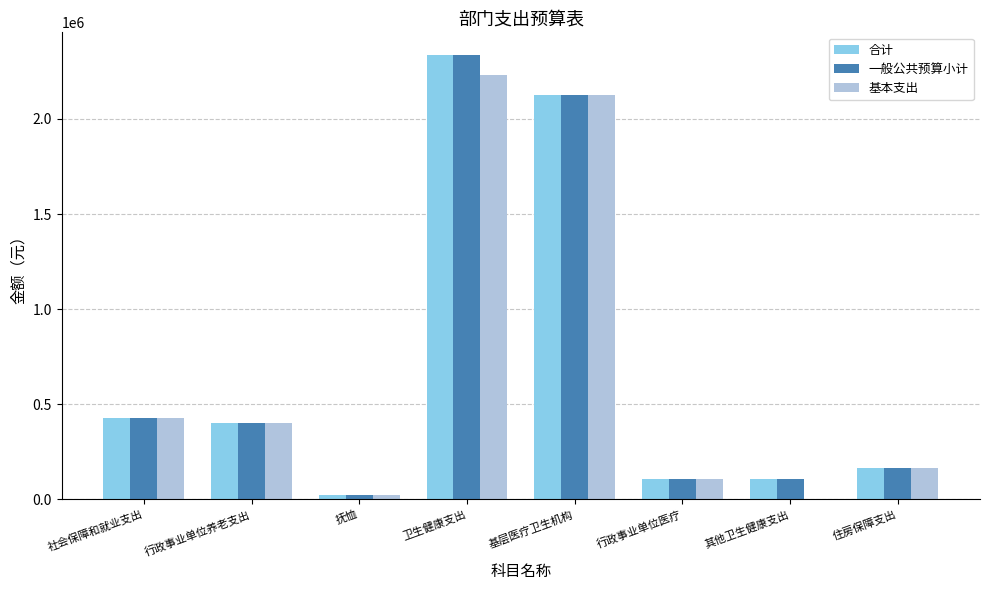

What is the sum of all 合计 values?

5699345.3